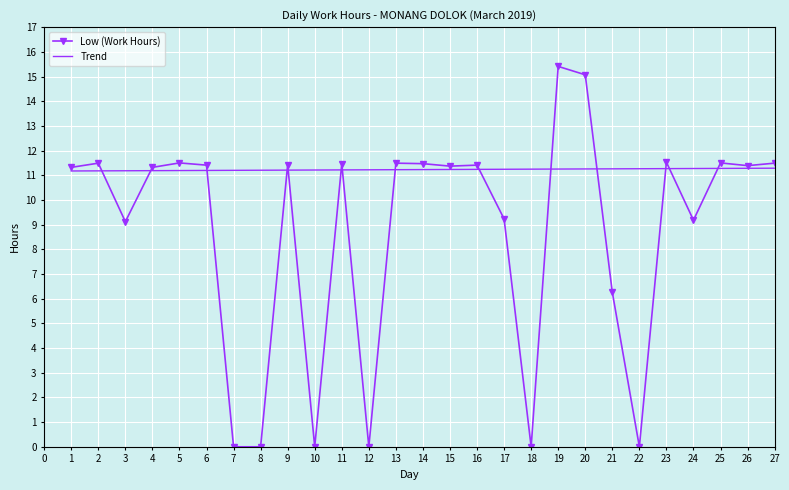

Which series has the largest total across all categories?

Trend